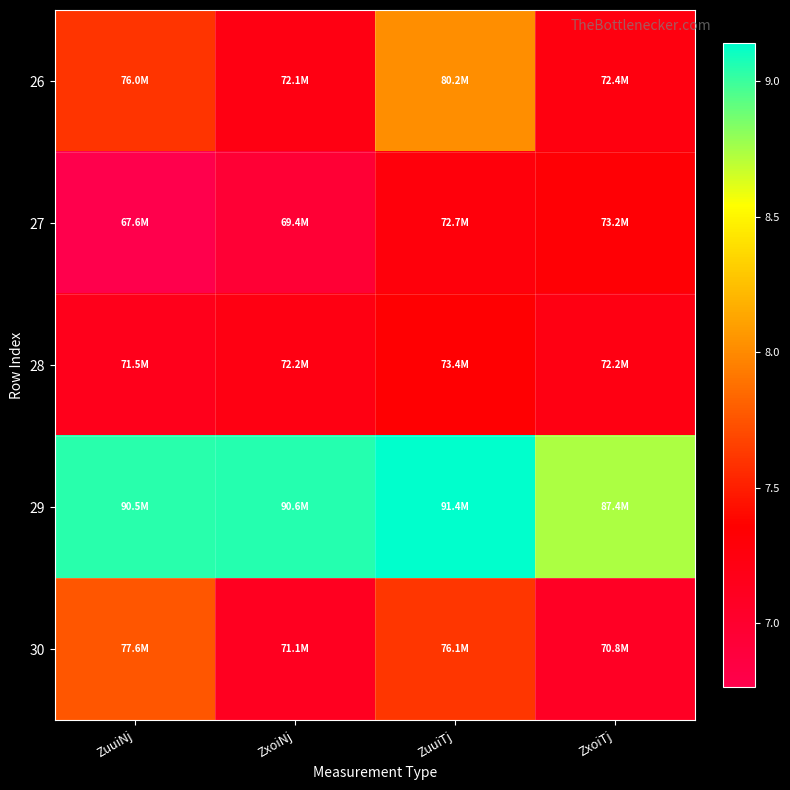

Which has a higher value, ZxoiNj or ZxoiTj?

ZxoiTj